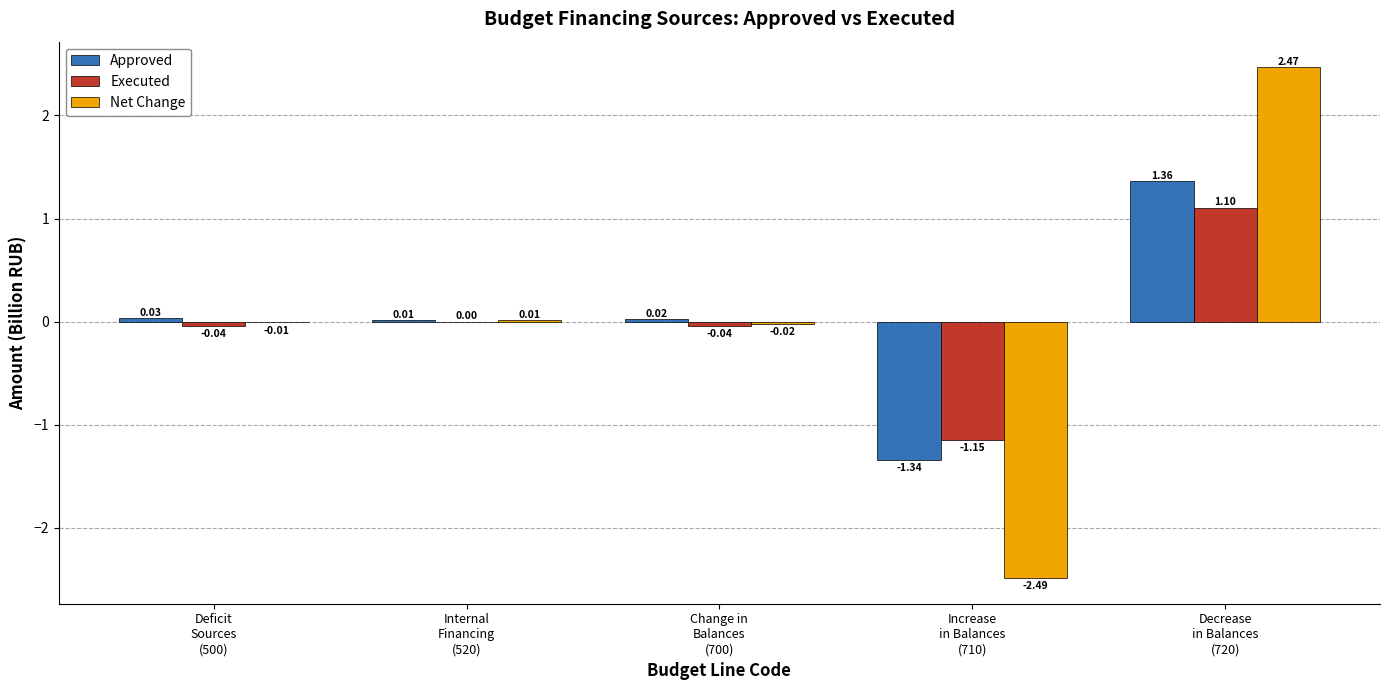

How many positive values does the Approved series have?

4